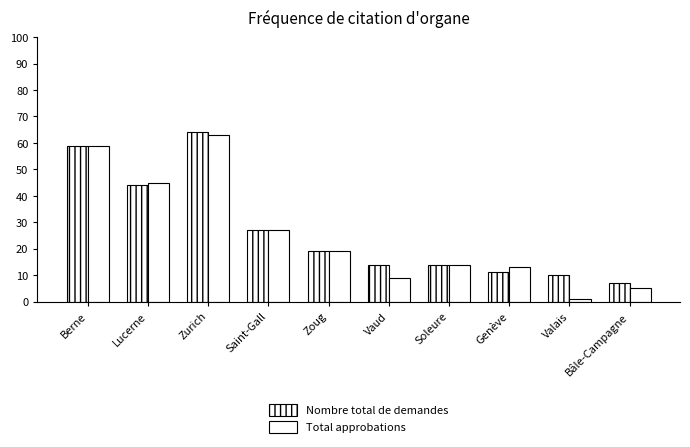

Reading left to right, transcribe all the data shown in this chart.

Nombre total de demandes: Berne=59	Lucerne=44	Zurich=64	Saint-Gall=27	Zoug=19	Vaud=14	Soleure=14	Genève=11	Valais=10	Bâle-Campagne=7
Total approbations: Berne=59	Lucerne=45	Zurich=63	Saint-Gall=27	Zoug=19	Vaud=9	Soleure=14	Genève=13	Valais=1	Bâle-Campagne=5